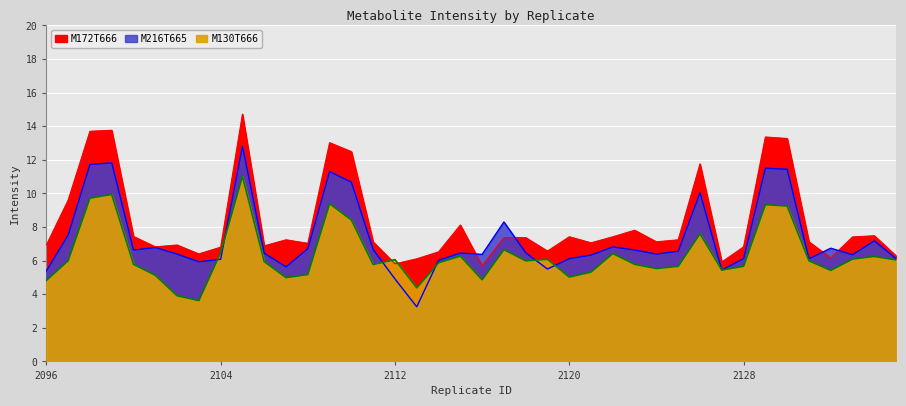

At which label is M130T666 closest to 7?

2117